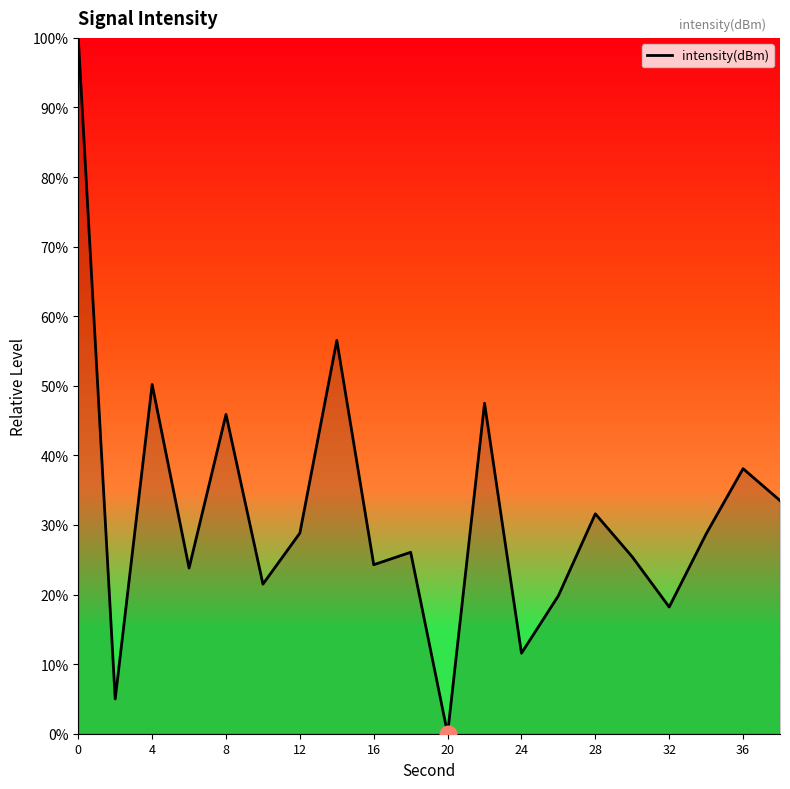

What is the greatest value displayed?

100.0